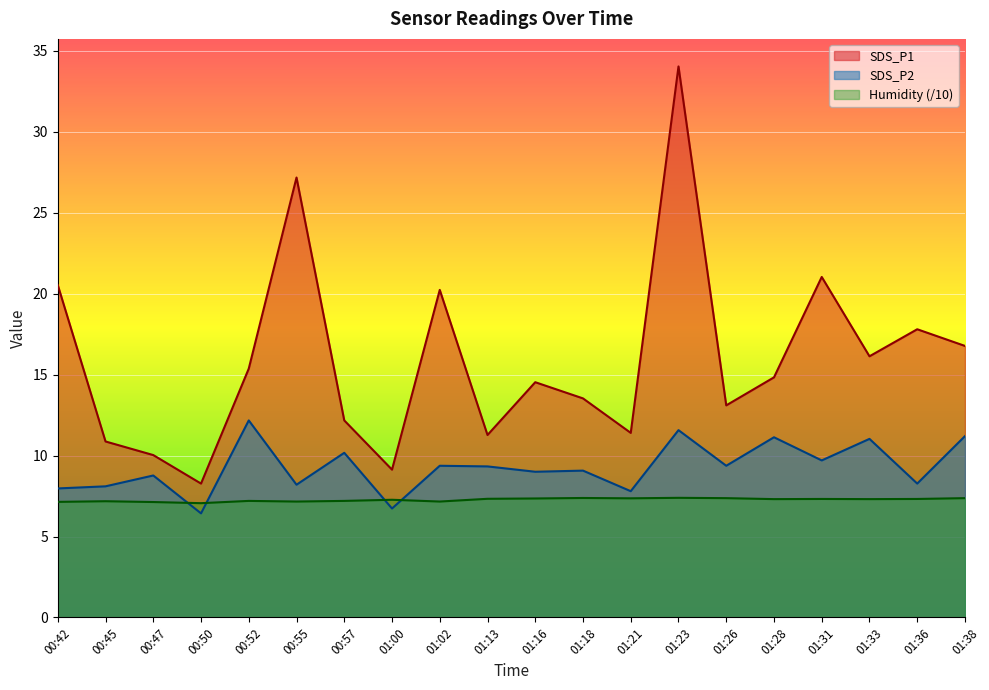

Reading left to right, extract all data points from this chart.

SDS_P1: 20.5	10.9	10.0	8.3	15.4	27.2	12.2	9.1	20.2	11.3	14.5	13.5	11.4	34.0	13.1	14.8	21.0	16.1	17.8	16.8
SDS_P2: 8.0	8.1	8.8	6.4	12.2	8.2	10.2	6.7	9.4	9.3	9.0	9.1	7.8	11.6	9.4	11.1	9.7	11.0	8.3	11.2
Humidity: 7.1	7.2	7.1	7.1	7.2	7.2	7.2	7.3	7.2	7.3	7.3	7.4	7.4	7.4	7.4	7.3	7.3	7.3	7.3	7.4